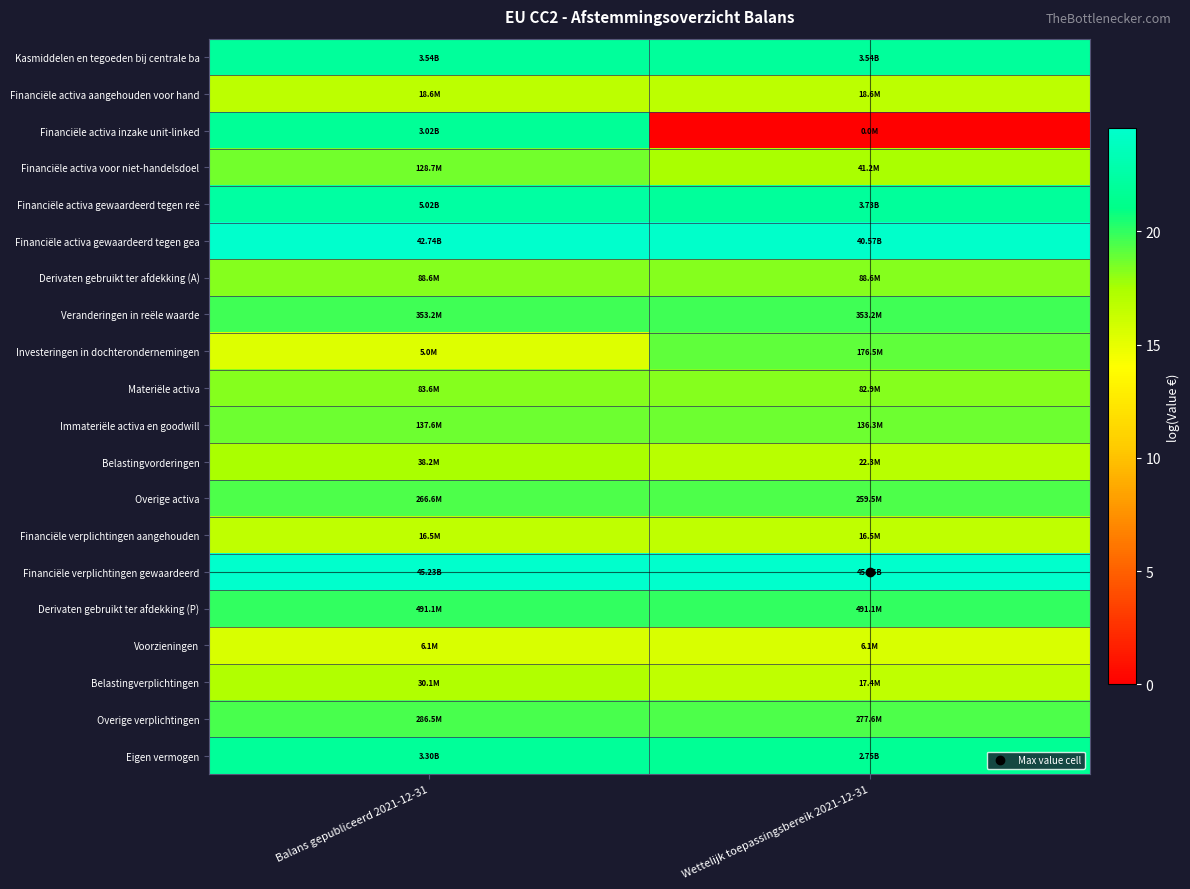

At which category is the sum across all series the highest?

Balans gepubliceerd 2021-12-31